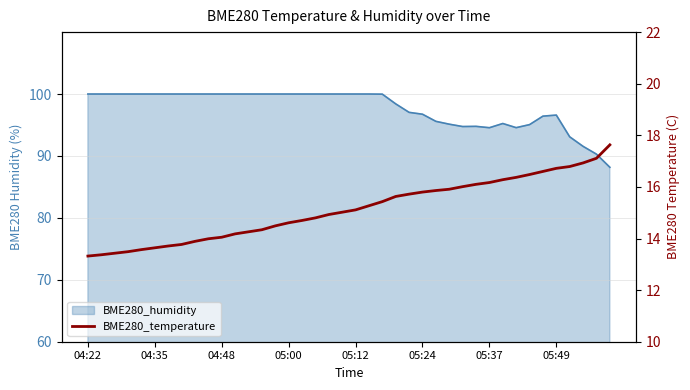

Between 24 and 18, which is larger?

24